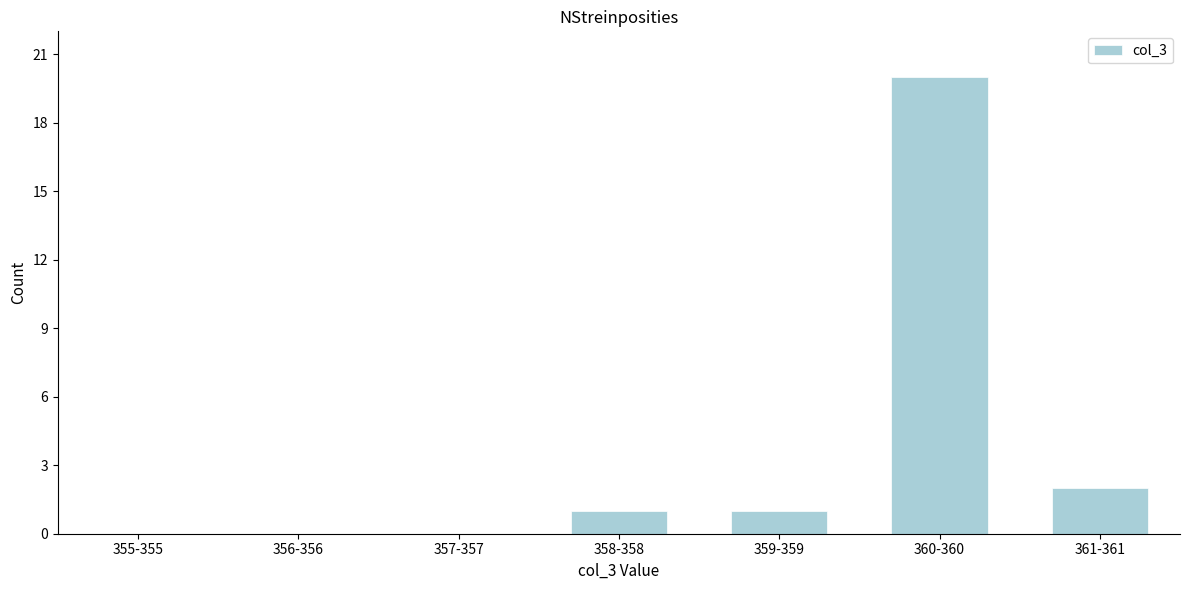

Reading left to right, transcribe all the data shown in this chart.

355-355=0	356-356=0	357-357=0	358-358=1	359-359=1	360-360=20	361-361=2